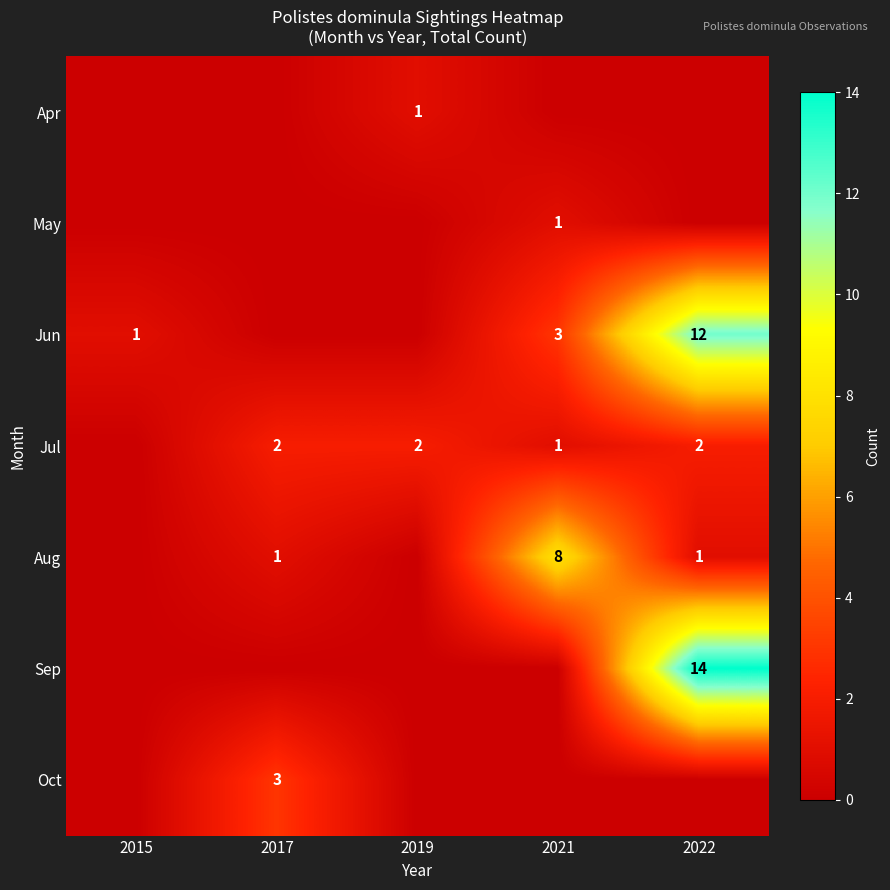

True or false: Jun has a value of 3 at 2021.

True